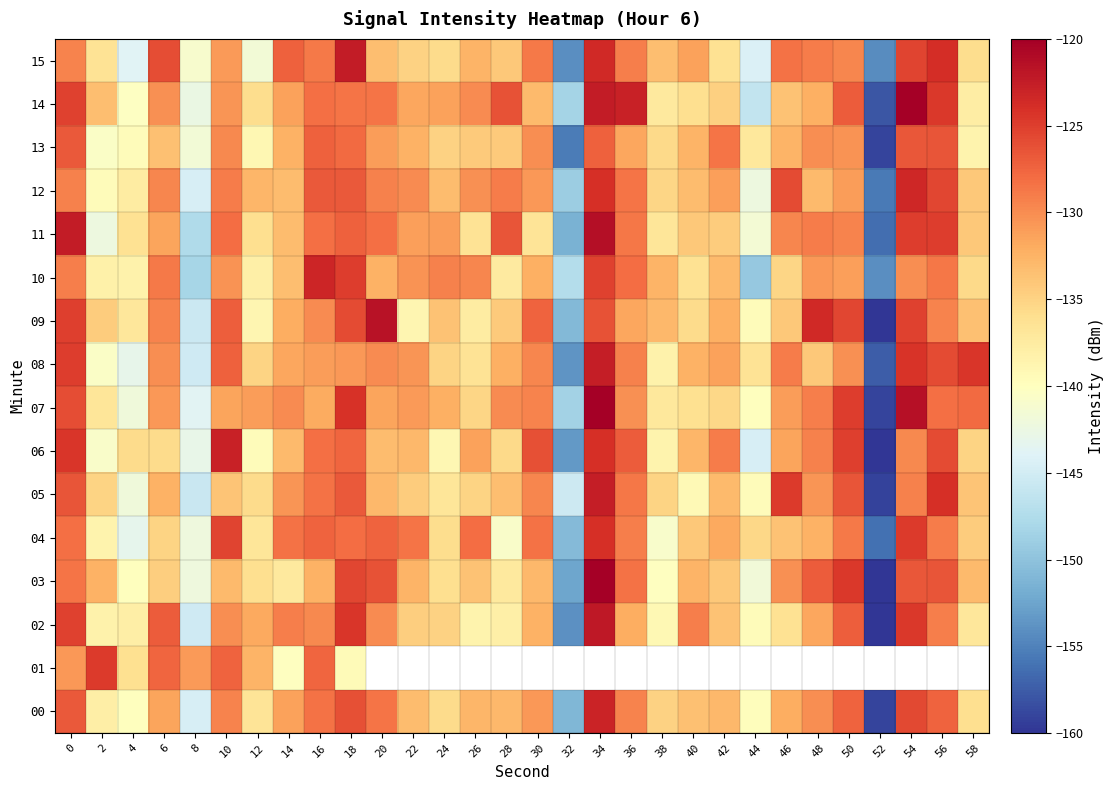

What is the greatest value displayed?

-117.3